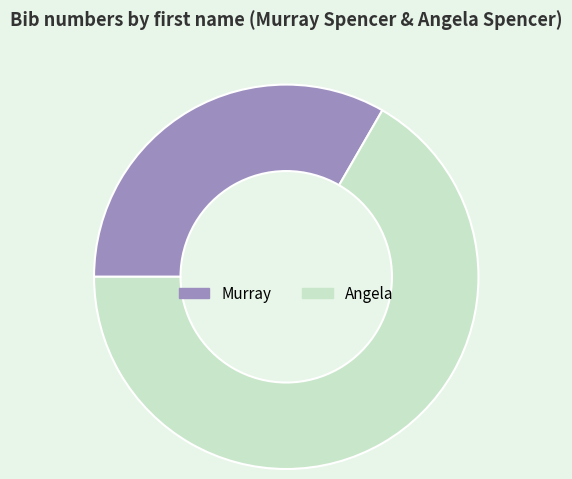

True or false: Angela accounts for 74% of the total.

False